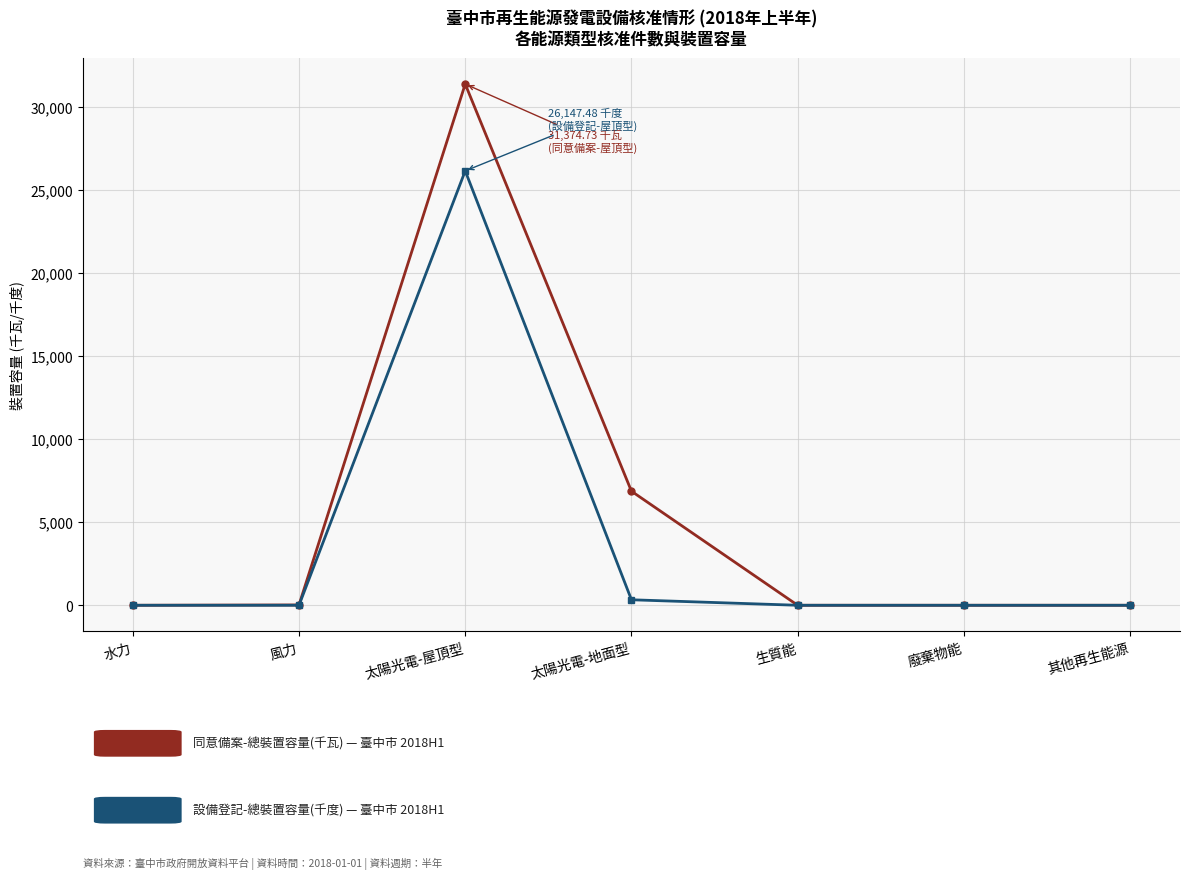

At which category is the sum across all series the highest?

太陽光電-屋頂型